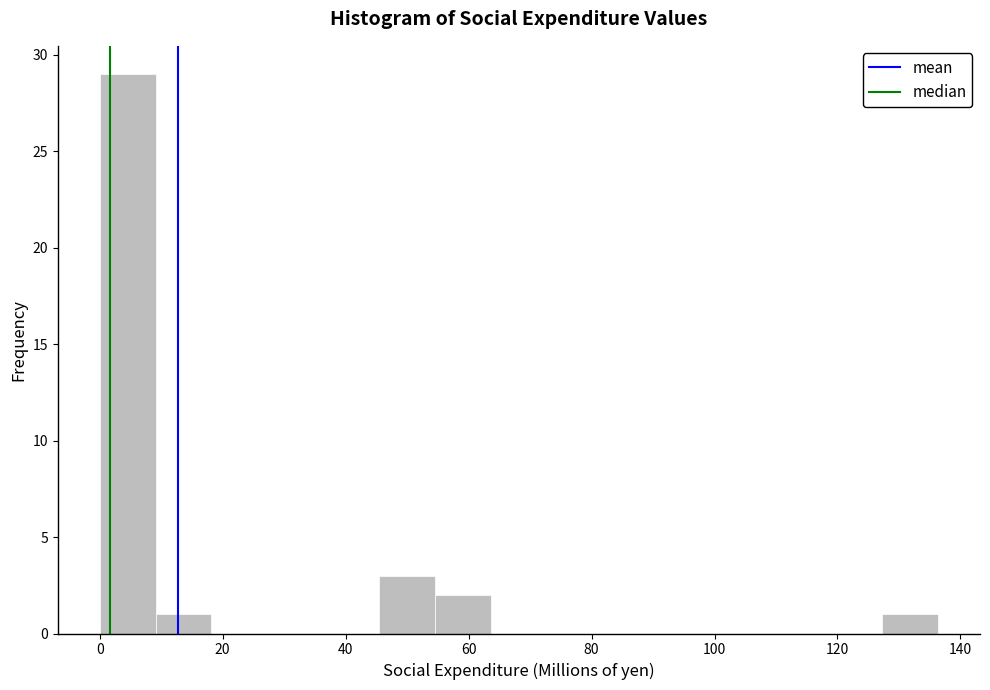

Reading left to right, transcribe this chart: for each bar, give the range it covers on the x-axis and its height. Neither the bar edges nor the heights are printed on the chart, so give them approximately, as read against the axes.

0 to 10: 29
10 to 18: 1
18 to 28: 0
28 to 36: 0
36 to 46: 0
46 to 54: 3
54 to 64: 2
64 to 72: 0
72 to 82: 0
82 to 90: 0
90 to 100: 0
100 to 110: 0
110 to 118: 0
118 to 128: 0
128 to 136: 1